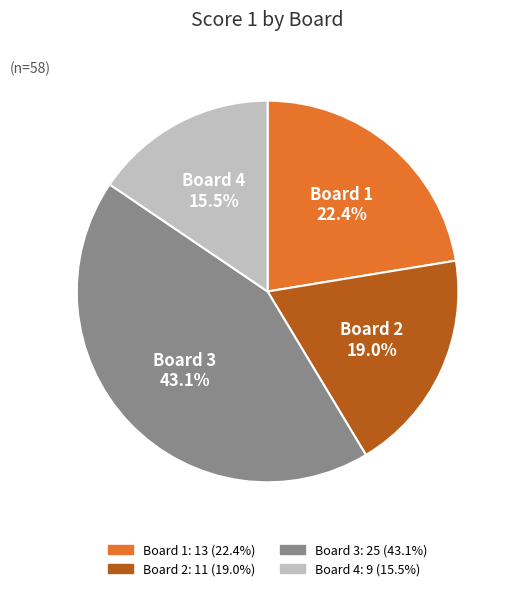

To the nearest percent, what is the difference between the largest and smallest slice percentages?

28%